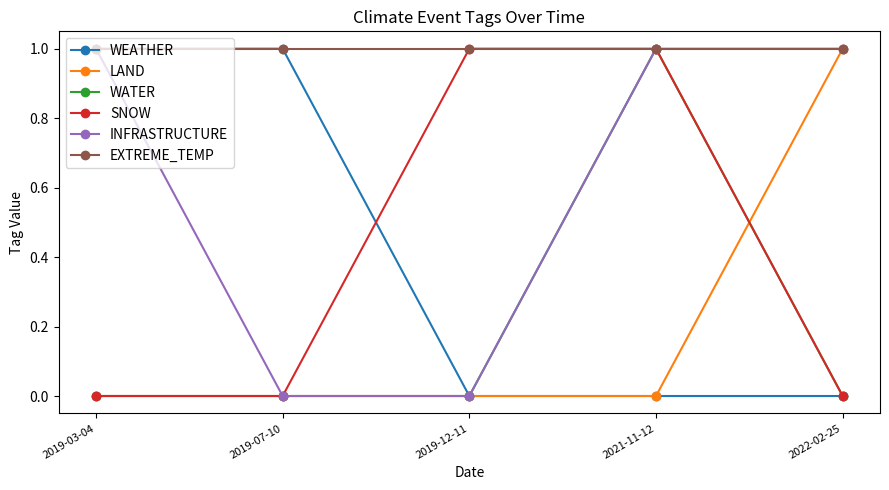

What is the spread (max minus min) of values at 2019-07-10?

1